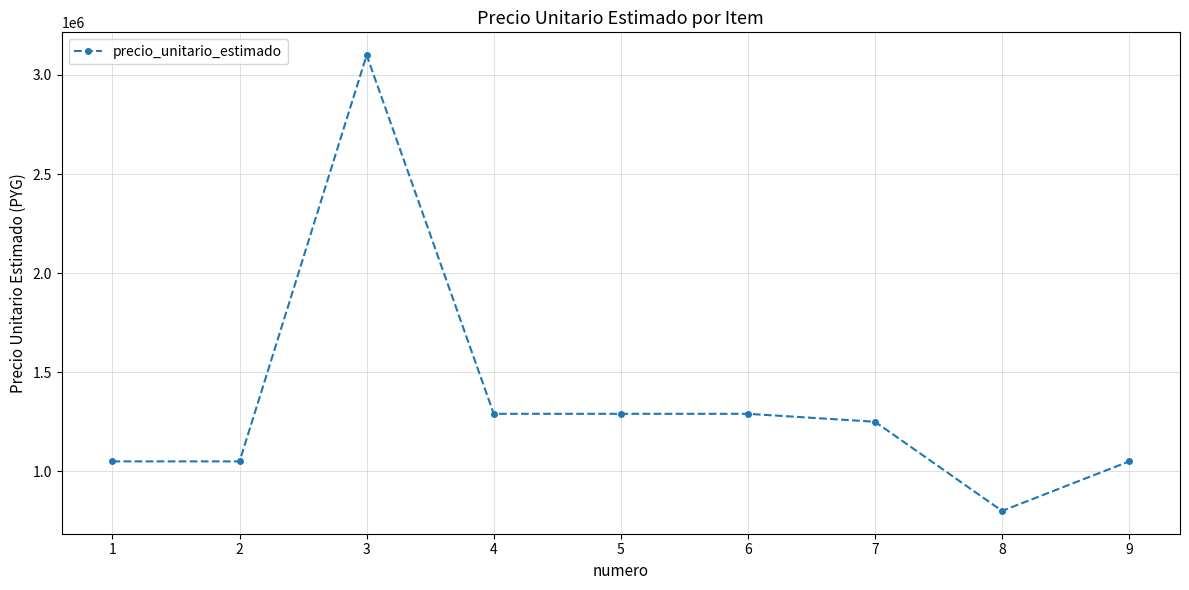

Is it true that the value at 3 is 4056699?

False